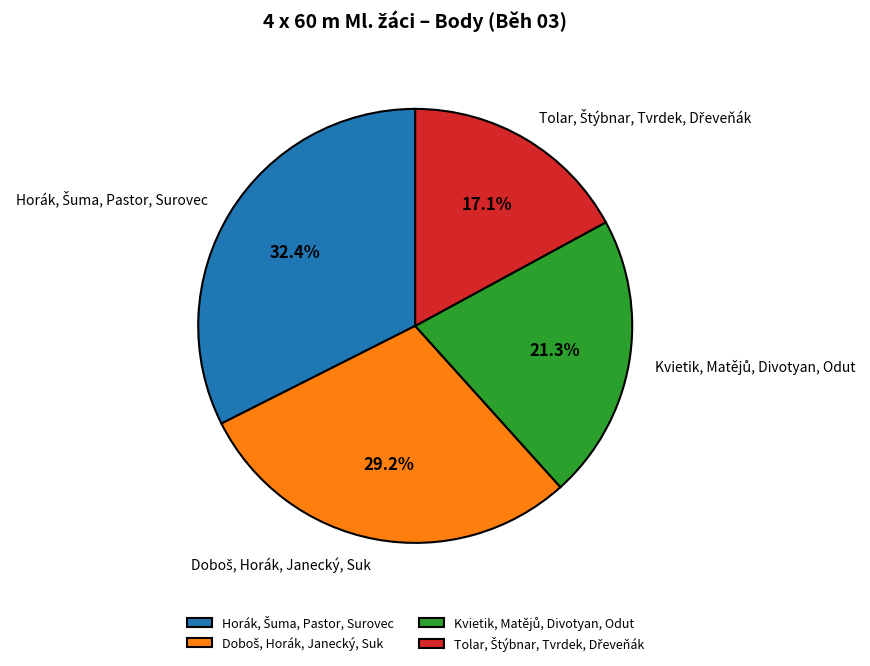

Is there any slice that represents more than half of the pie?

No